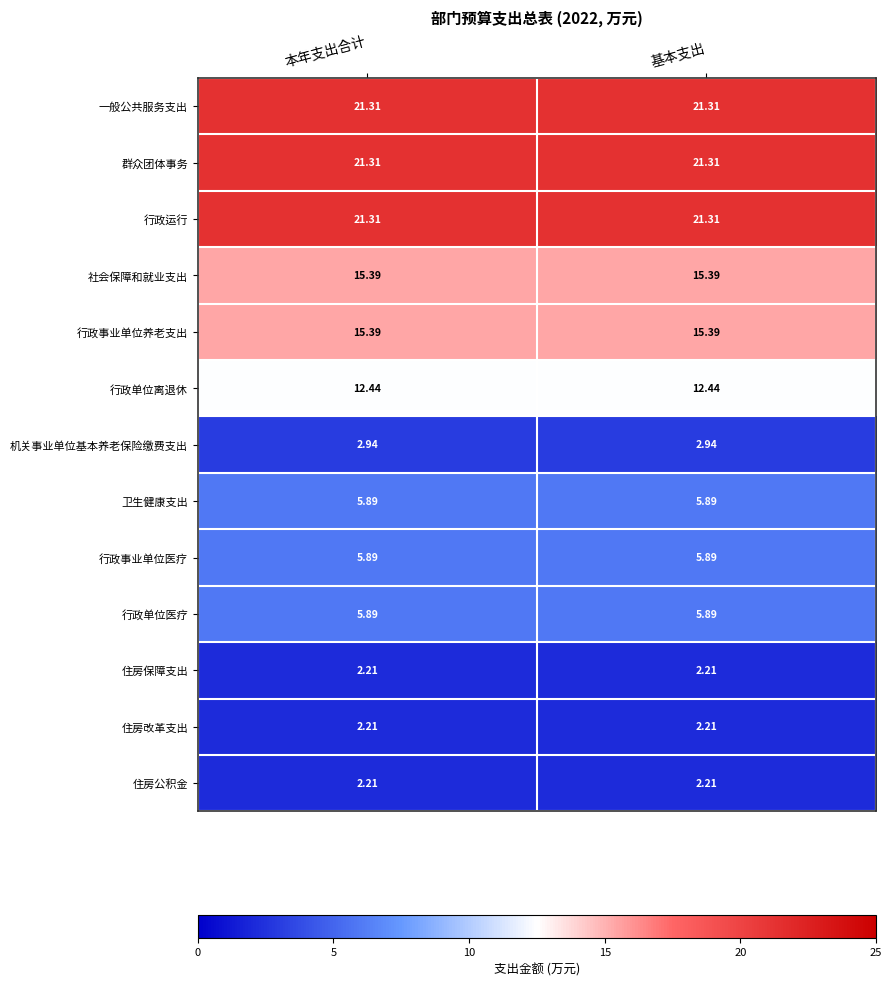

What is the total value across all series at 本年支出合计?

134.4